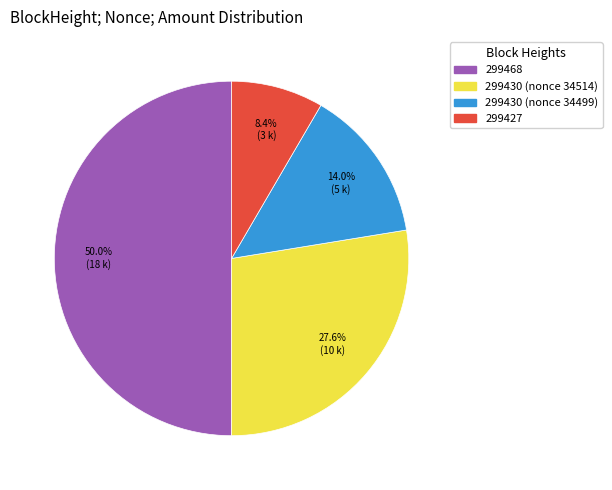

To the nearest percent, what is the difference between the largest and smallest slice percentages?

42%